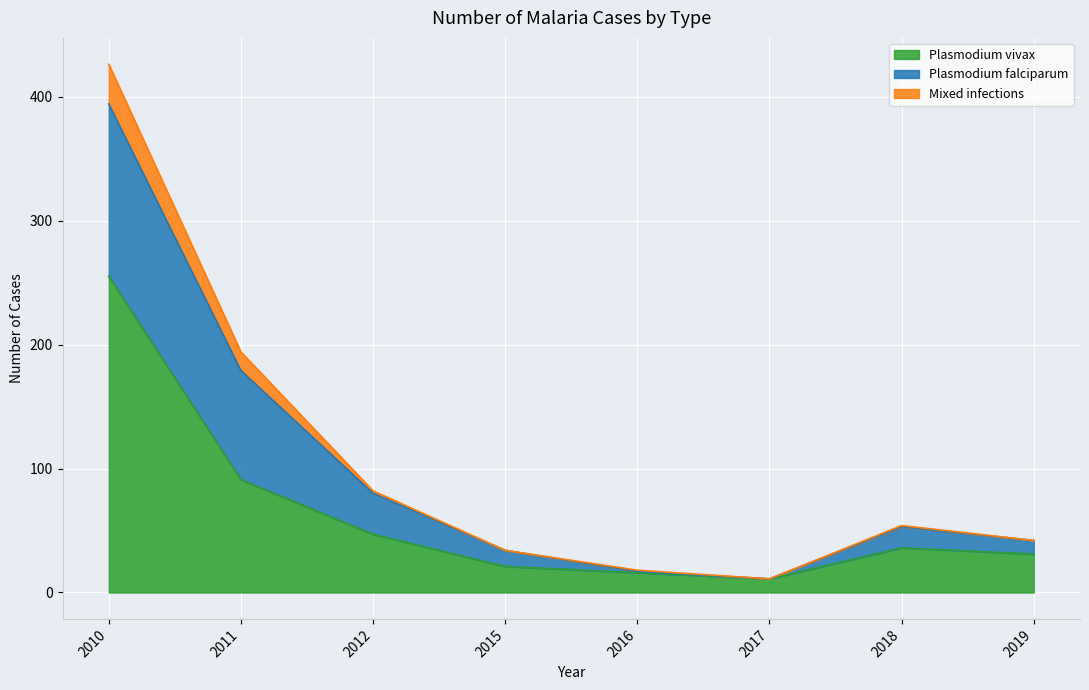

What is the difference between the second highest and second lowest values in the Plasmodium vivax series?

75